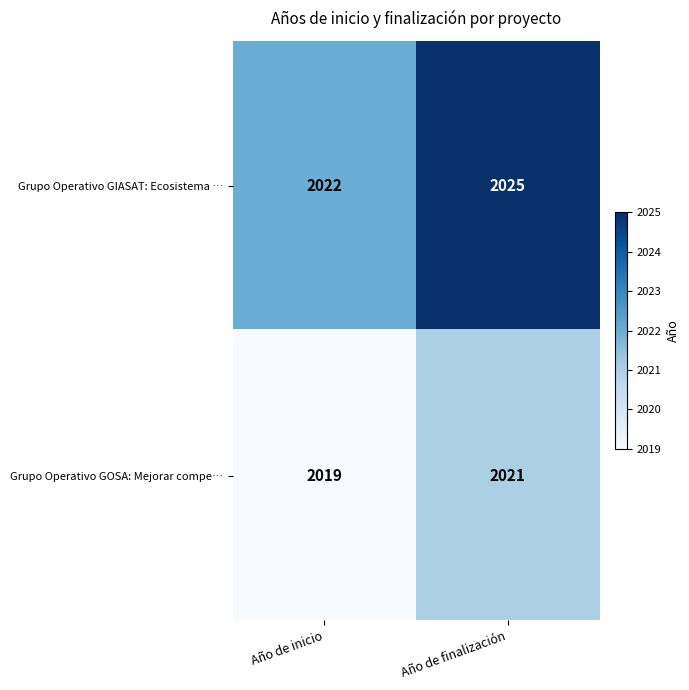

List the labels in order of Grupo Operativo GOSA: Mejorar compe… value, largest first.

Año de finalización, Año de inicio